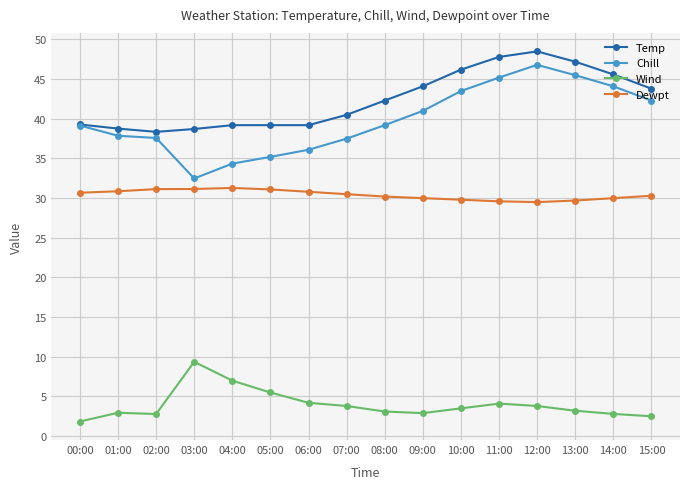

At 04:00, list the series in order from smallest to largest.

Wind, Dewpt, Chill, Temp